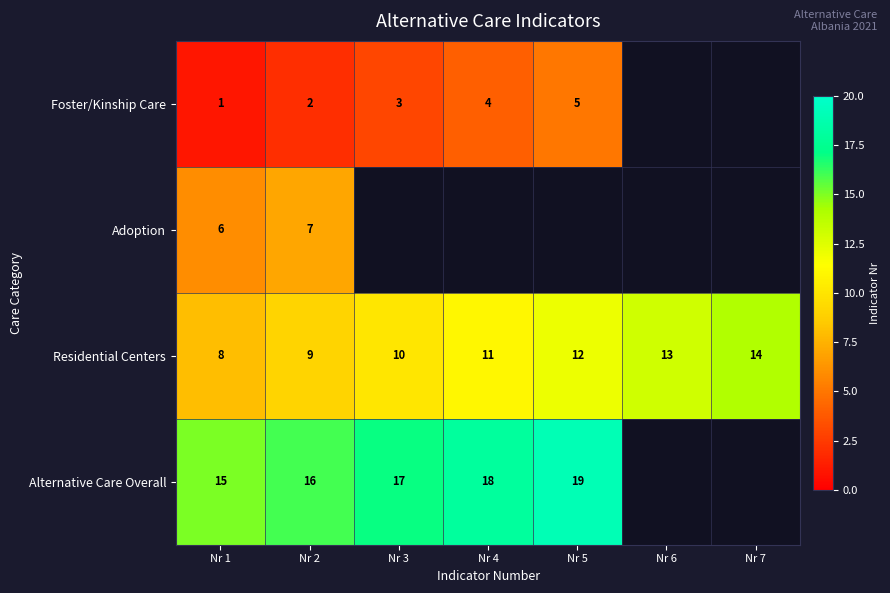

At which label is Residential Centers closest to 11?

Nr 4